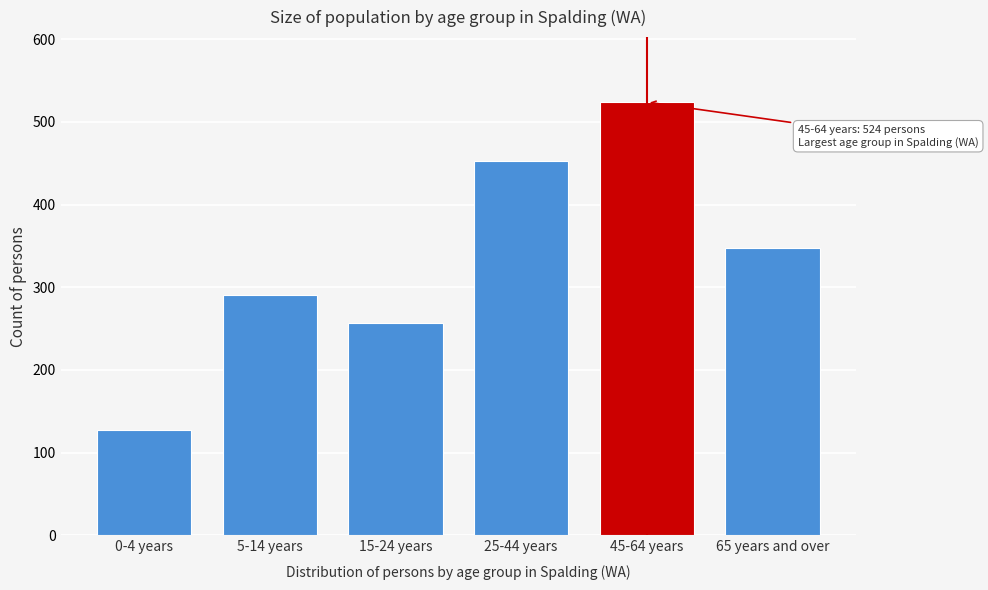

Reading right to left, transcribe all the data shown in this chart.

348	524	453	257	291	127